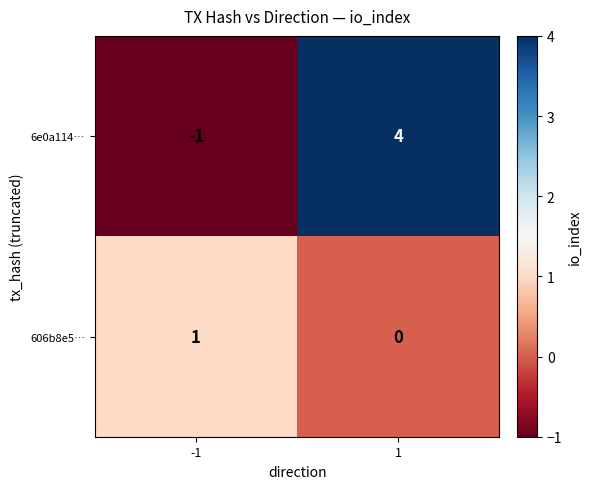

What is the maximum value shown in the chart?

4